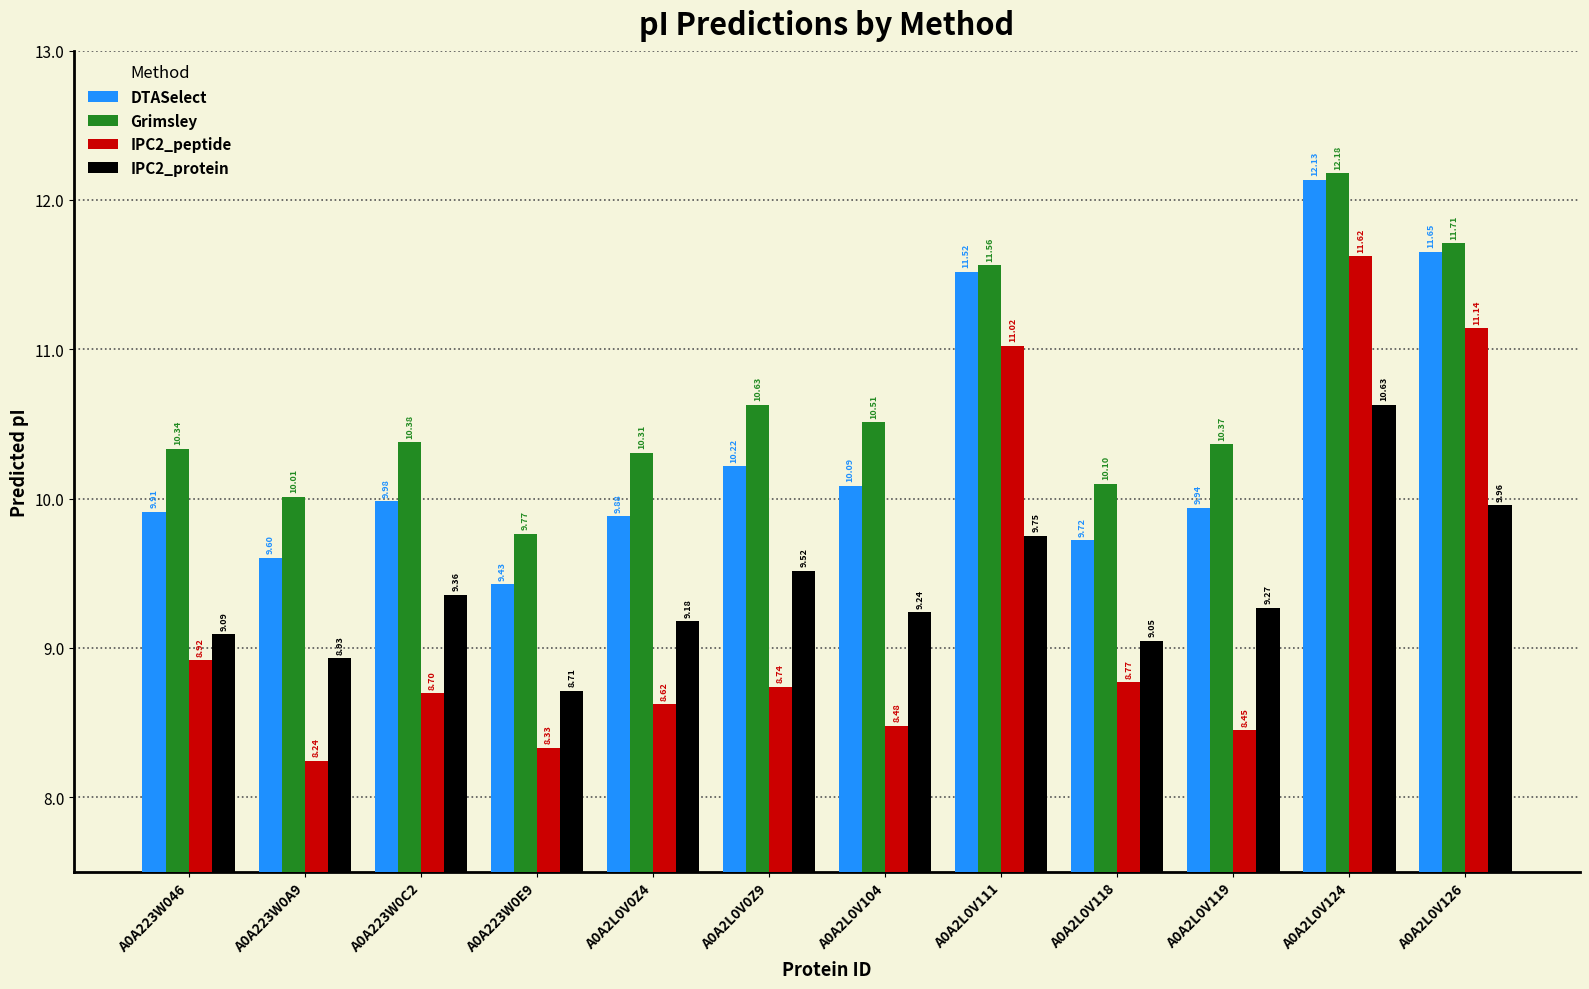

Which category has the highest value in the Grimsley series?

A0A2L0V124